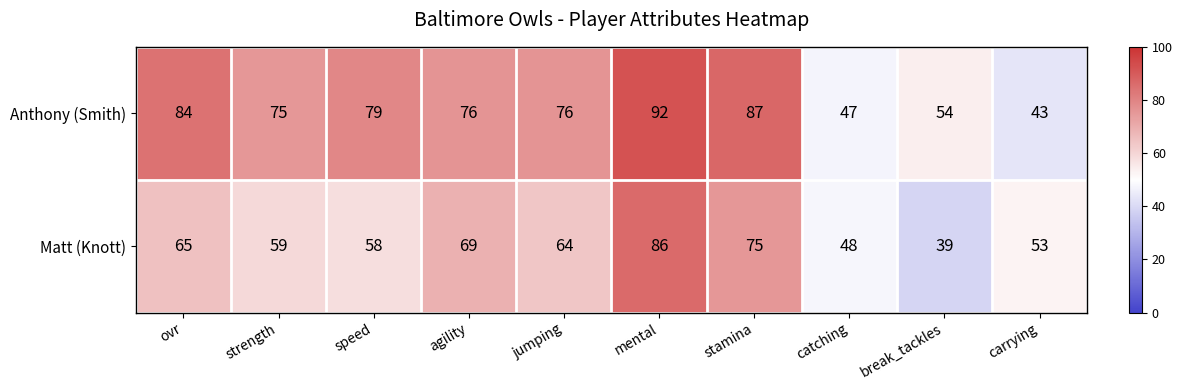

How many distinct data groups are displayed?

2